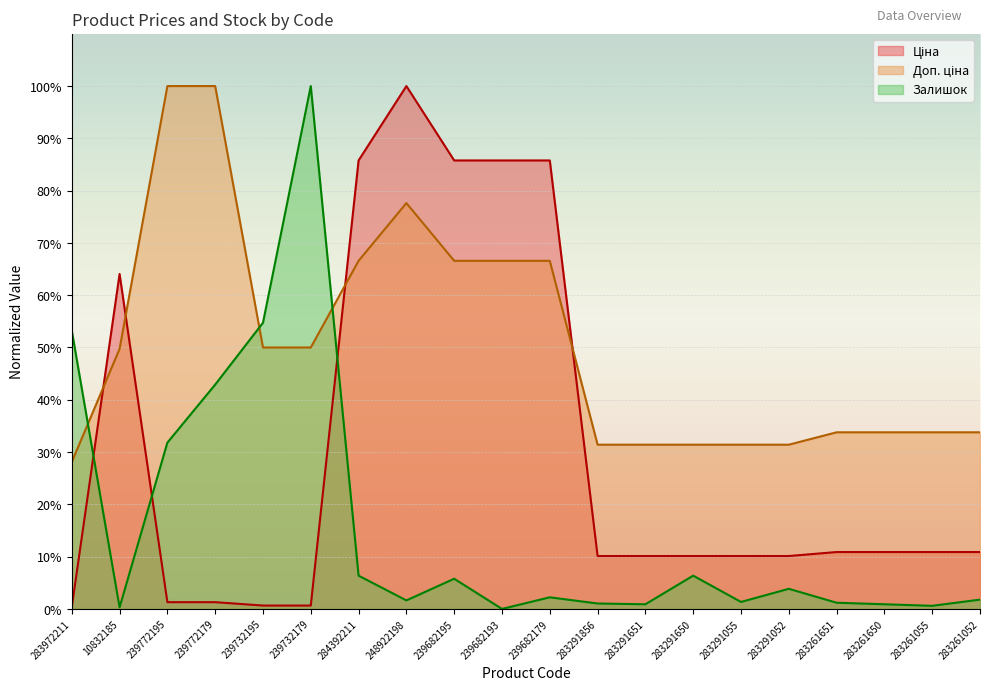

What is the sum of the Доп. ціна values at 239772179 and 239682195?

1.7